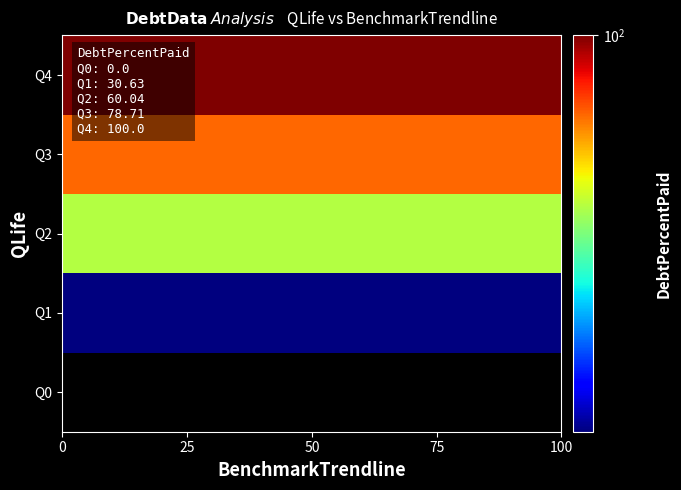

Reading right to left, transcribe all the data shown in this chart.

Q0: 0.0	0.0	0.0	0.0	0.0
Q1: 30.6	30.6	30.6	30.6	30.6
Q2: 60.0	60.0	60.0	60.0	60.0
Q3: 78.7	78.7	78.7	78.7	78.7
Q4: 100.0	100.0	100.0	100.0	100.0